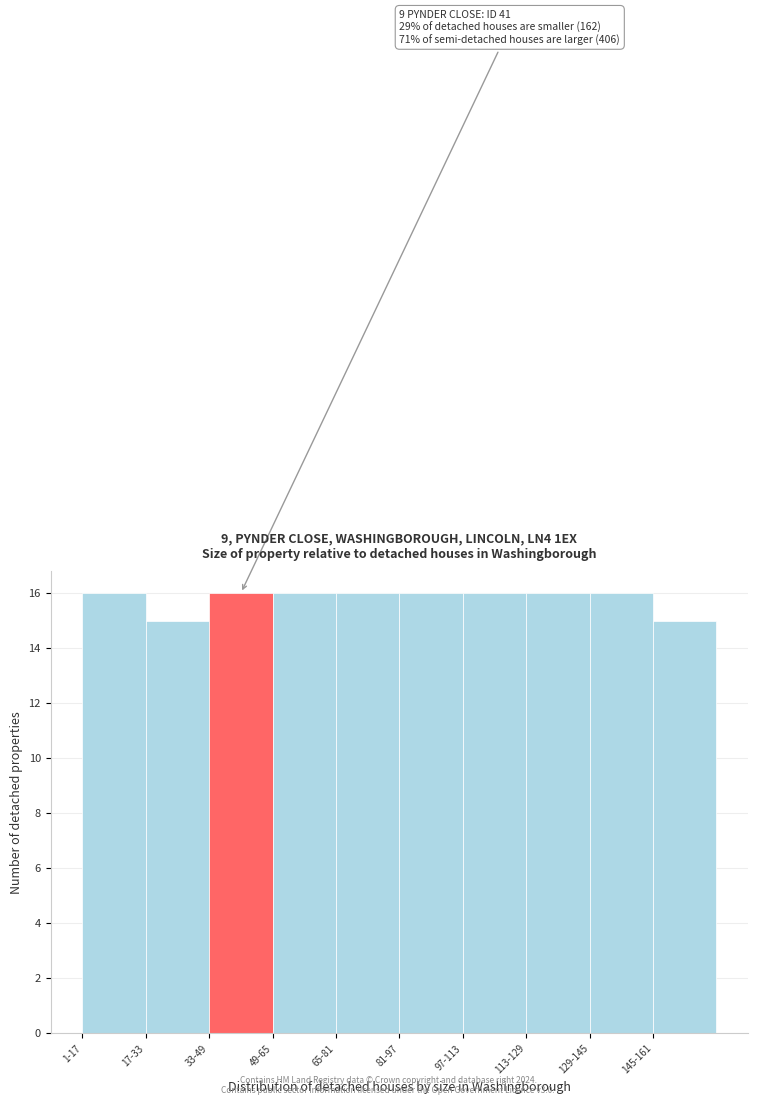

Reading left to right, list all the values displayed in this chart.

1-17=16	17-33=15	33-49=16	49-65=16	65-81=16	81-97=16	97-113=16	113-129=16	129-145=16	145-161=15